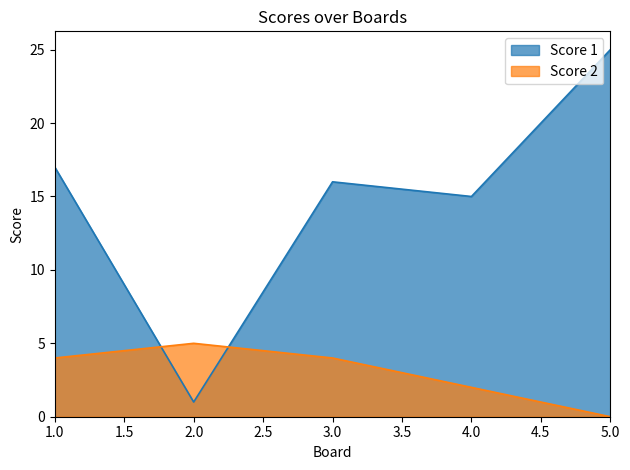

Between 4.0 and 5.0, which series saw the biggest shift?

Score 1